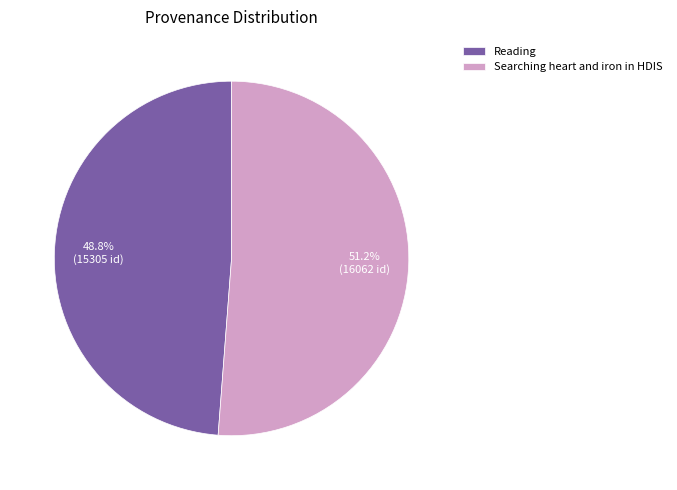

What is the largest slice in the pie chart?

Searching heart and iron in HDIS